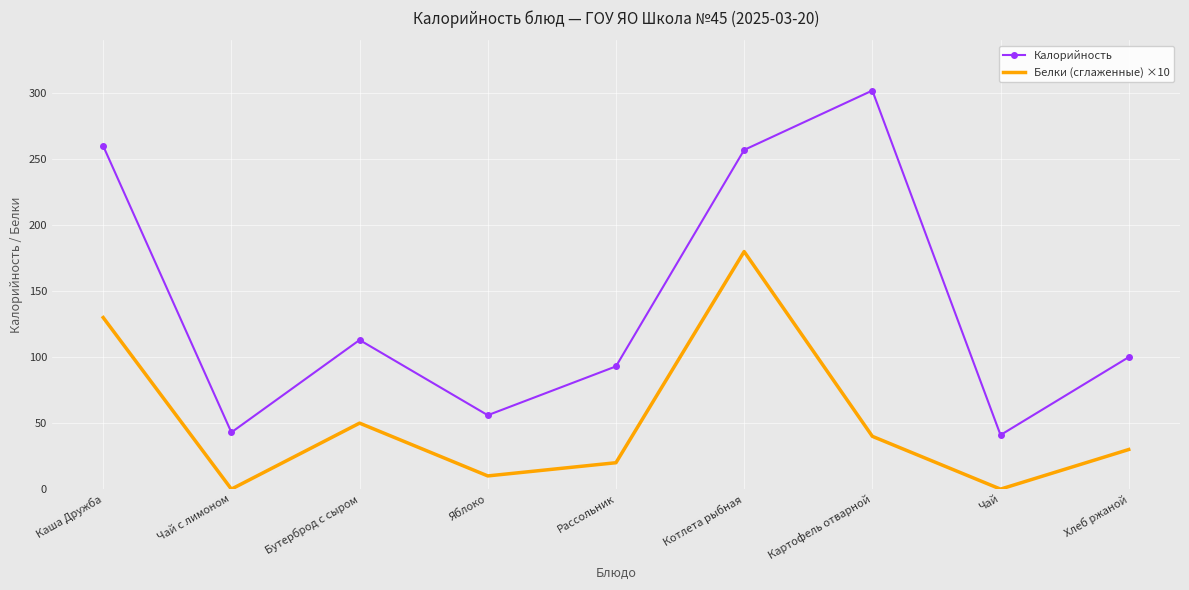

What is the difference between the Калорийность values at Картофель отварной and Яблоко?

246